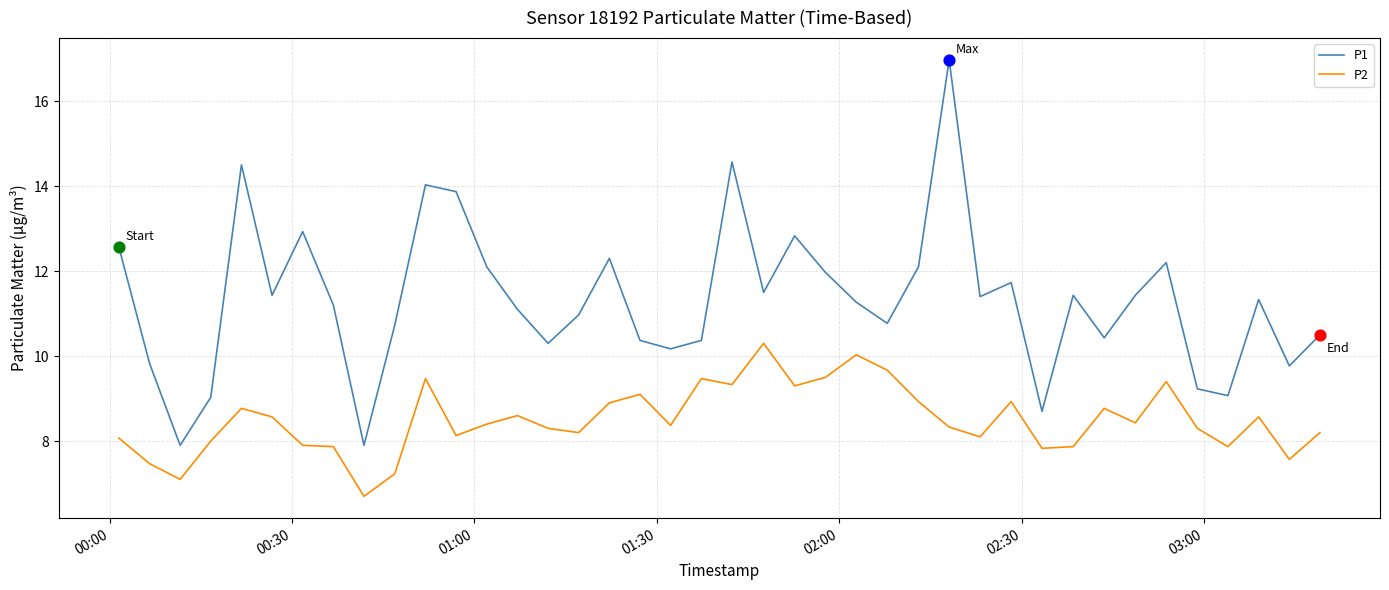

Which series has the largest total across all categories?

P1